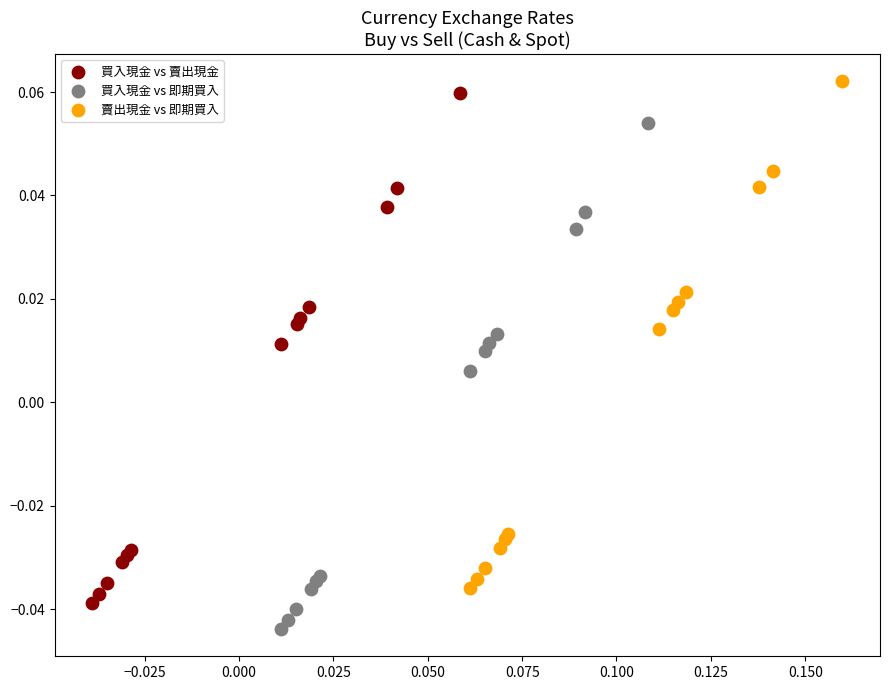

Which series has the largest Y range (max minus min)?

買入現金 vs 賣出現金